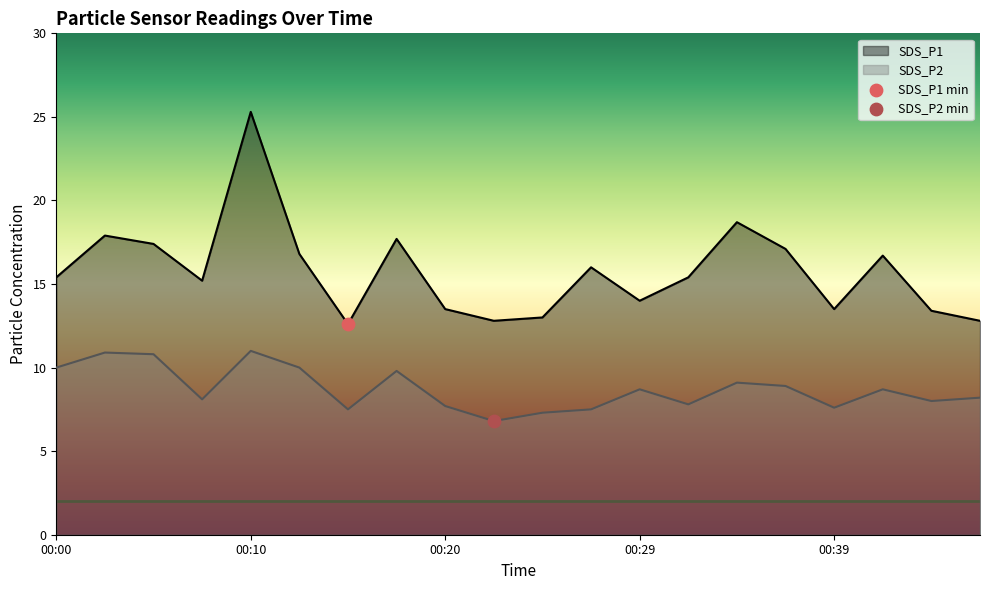

Which series has the largest Y range (max minus min)?

SDS_P1